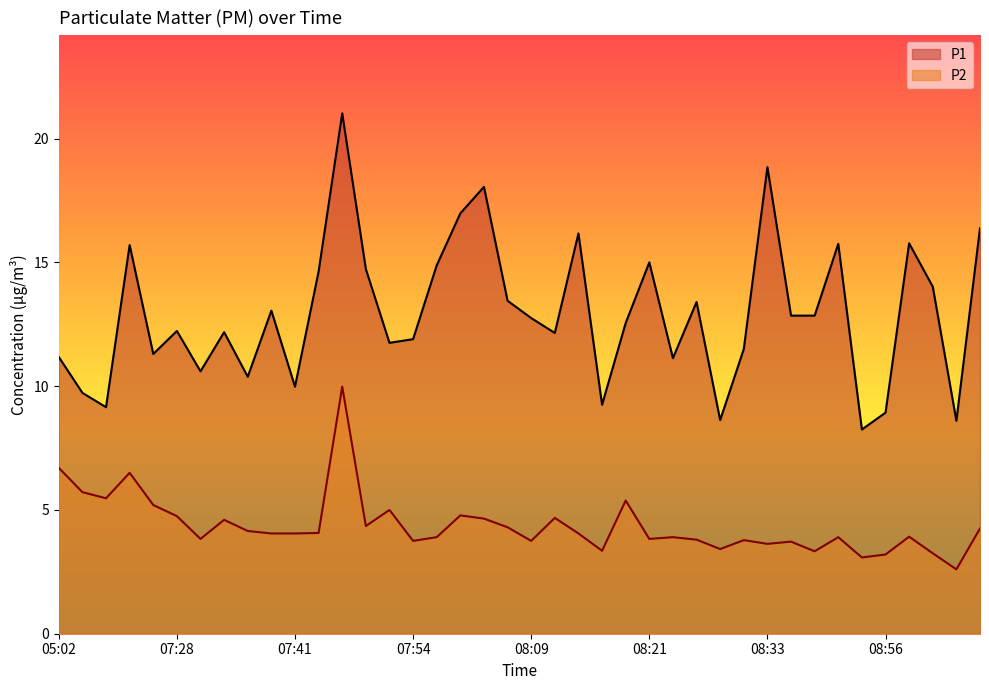

Which has a higher value, 08:48 or 07:49?

08:48